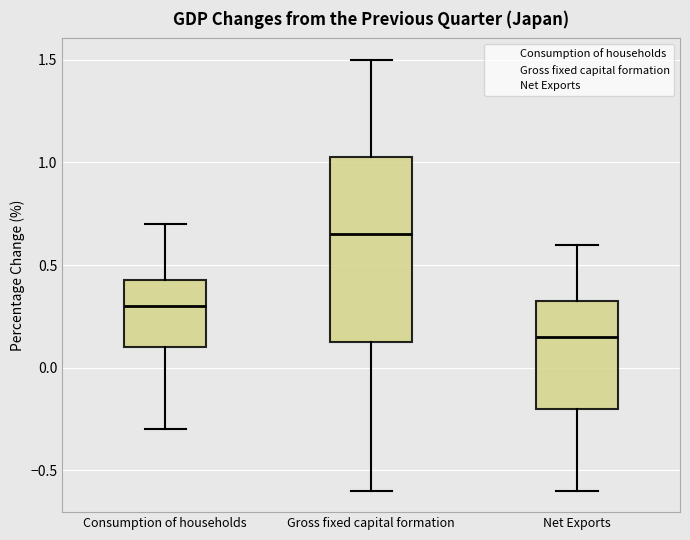

Comparing the boxes themselves (not the whiskers), which one is the tallest?

Gross fixed capital formation